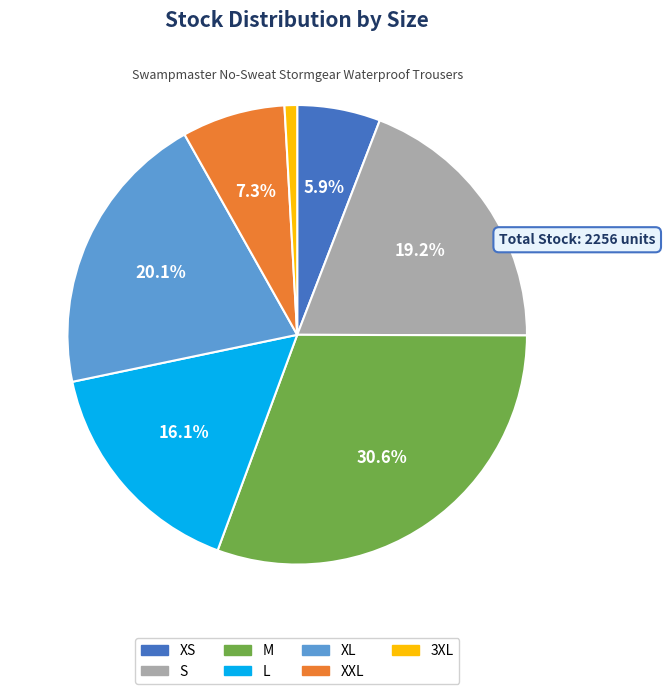

Combined, do L and 3XL account for over 50%?

No